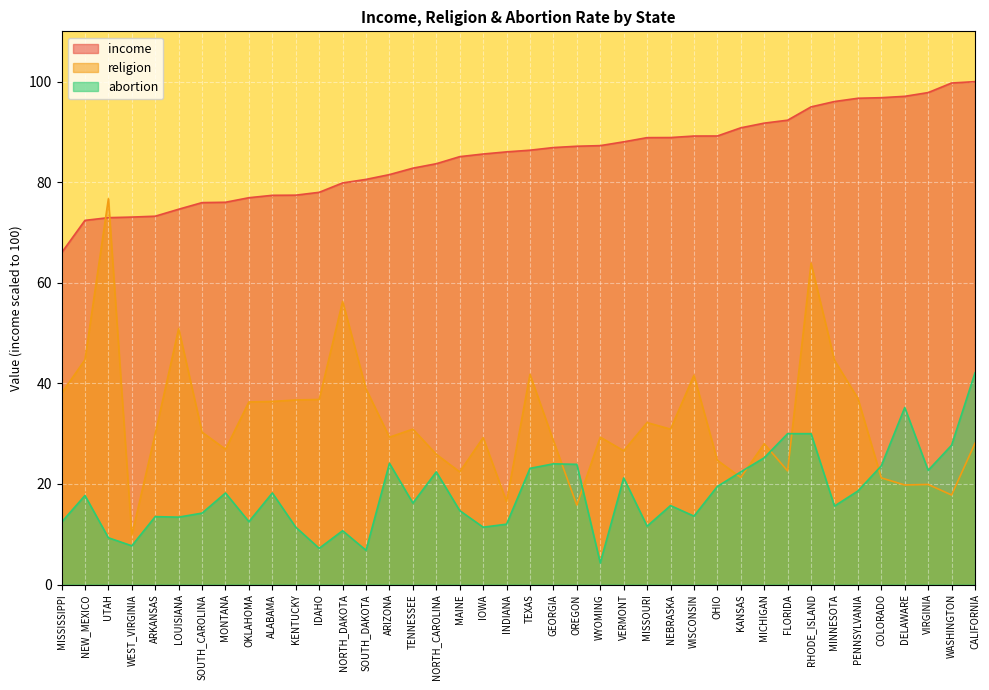

Reading left to right, what are all the values shown in this chart?

income: MISSISSIPPI=66.0	NEW_MEXICO=72.4	UTAH=72.9	WEST_VIRGINIA=73.1	ARKANSAS=73.2	LOUISIANA=74.6	SOUTH_CAROLINA=75.9	MONTANA=76.0	OKLAHOMA=76.9	ALABAMA=77.4	KENTUCKY=77.4	IDAHO=78.0	NORTH_DAKOTA=79.9	SOUTH_DAKOTA=80.6	ARIZONA=81.5	TENNESSEE=82.8	NORTH_CAROLINA=83.7	MAINE=85.1	IOWA=85.6	INDIANA=86.0	TEXAS=86.4	GEORGIA=86.9	OREGON=87.2	WYOMING=87.3	VERMONT=88.0	MISSOURI=88.9	NEBRASKA=88.9	WISCONSIN=89.2	OHIO=89.2	KANSAS=90.8	MICHIGAN=91.7	FLORIDA=92.3	RHODE_ISLAND=95.0	MINNESOTA=96.0	PENNSYLVANIA=96.7	COLORADO=96.8	DELAWARE=97.1	VIRGINIA=97.8	WASHINGTON=99.7	CALIFORNIA=100.0
religion: MISSISSIPPI=38.0	NEW_MEXICO=44.7	UTAH=76.7	WEST_VIRGINIA=9.8	ARKANSAS=30.0	LOUISIANA=50.9	SOUTH_CAROLINA=30.3	MONTANA=26.9	OKLAHOMA=36.3	ALABAMA=36.4	KENTUCKY=36.7	IDAHO=36.8	NORTH_DAKOTA=56.3	SOUTH_DAKOTA=38.9	ARIZONA=29.3	TENNESSEE=30.9	NORTH_CAROLINA=25.9	MAINE=22.4	IOWA=29.2	INDIANA=16.5	TEXAS=41.8	GEORGIA=28.6	OREGON=15.8	WYOMING=29.3	VERMONT=26.6	MISSOURI=32.2	NEBRASKA=30.9	WISCONSIN=41.6	OHIO=24.7	KANSAS=21.3	MICHIGAN=28.0	FLORIDA=22.6	RHODE_ISLAND=63.9	MINNESOTA=44.6	PENNSYLVANIA=37.0	COLORADO=21.2	DELAWARE=19.8	VIRGINIA=19.9	WASHINGTON=17.8	CALIFORNIA=28.1
abortion: MISSISSIPPI=12.4	NEW_MEXICO=17.7	UTAH=9.3	WEST_VIRGINIA=7.7	ARKANSAS=13.5	LOUISIANA=13.4	SOUTH_CAROLINA=14.2	MONTANA=18.2	OKLAHOMA=12.5	ALABAMA=18.2	KENTUCKY=11.4	IDAHO=7.2	NORTH_DAKOTA=10.7	SOUTH_DAKOTA=6.8	ARIZONA=24.1	TENNESSEE=16.2	NORTH_CAROLINA=22.4	MAINE=14.7	IOWA=11.4	INDIANA=12.0	TEXAS=23.1	GEORGIA=24.0	OREGON=23.9	WYOMING=4.3	VERMONT=21.2	MISSOURI=11.6	NEBRASKA=15.7	WISCONSIN=13.6	OHIO=19.5	KANSAS=22.4	MICHIGAN=25.2	FLORIDA=30.0	RHODE_ISLAND=30.0	MINNESOTA=15.6	PENNSYLVANIA=18.6	COLORADO=23.6	DELAWARE=35.2	VIRGINIA=22.7	WASHINGTON=27.7	CALIFORNIA=42.1